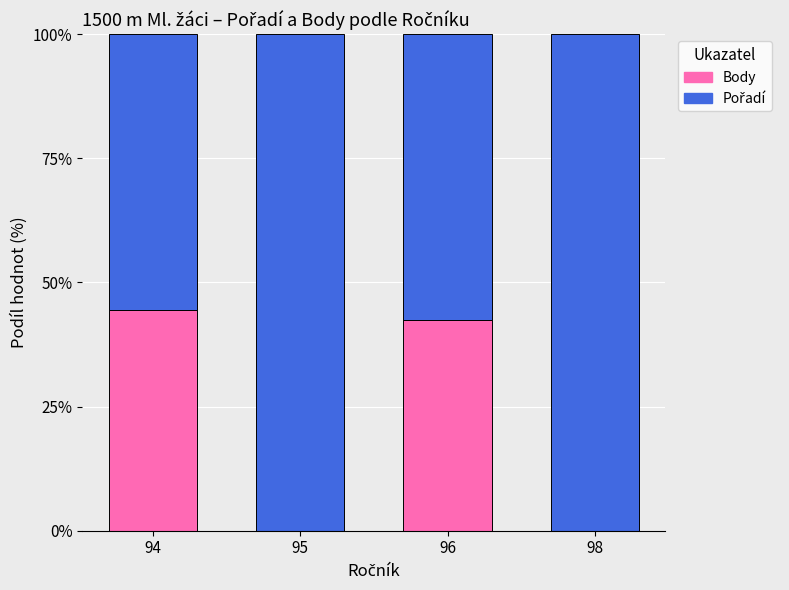

What is the highest value of the Body series?

44.4